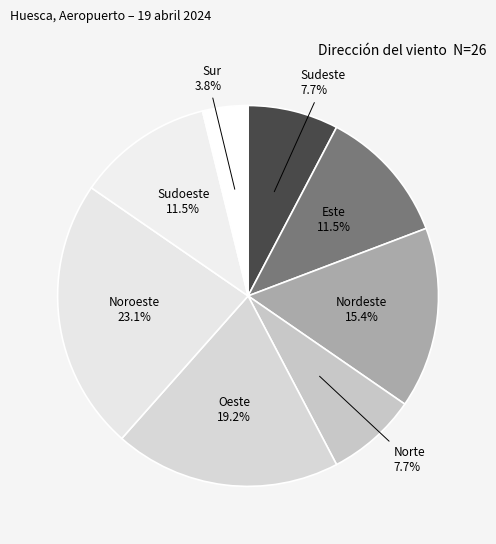

Between Sudeste and Nordeste, which is larger?

Nordeste